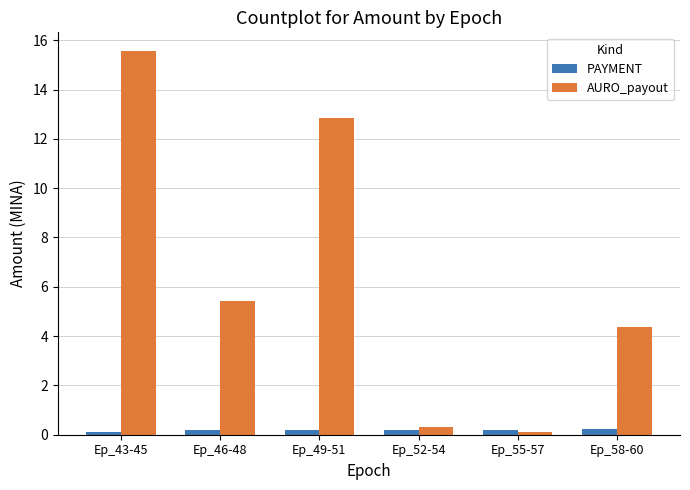

List the series in order of their peak value, highest first.

AURO_payout, PAYMENT